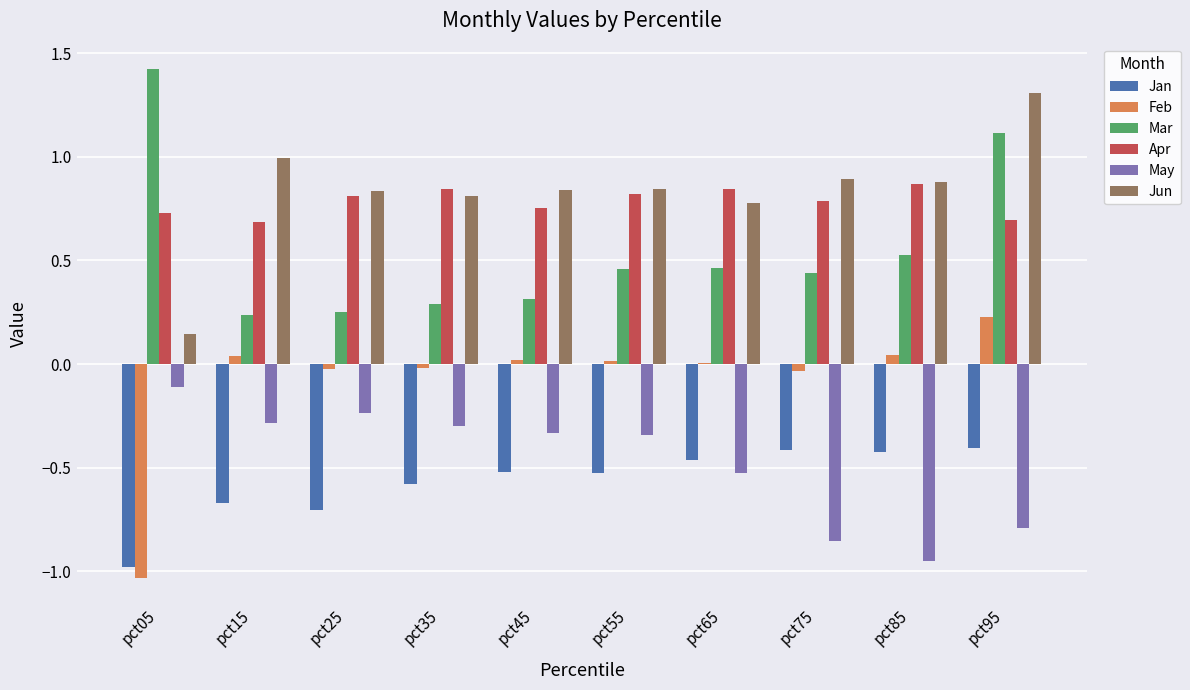

What is the spread (max minus min) of values at pct35?

1.4